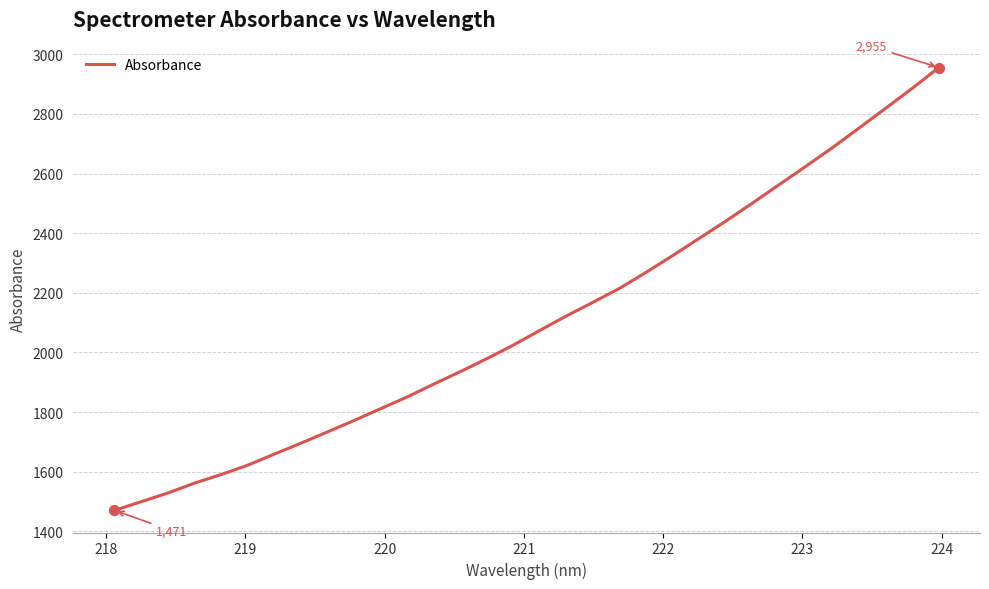

What is the difference between the maximum and minimum values?

1484.6